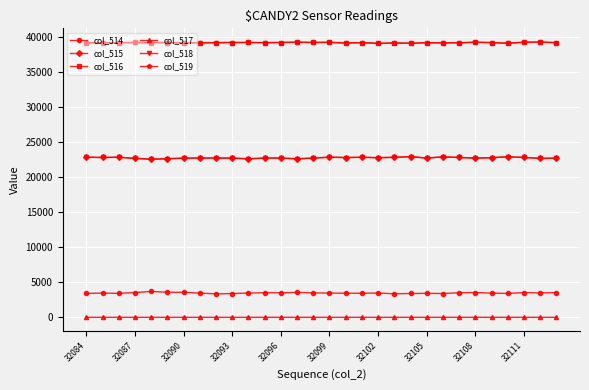

Does the chart display data point markers on the line(s)?

Yes